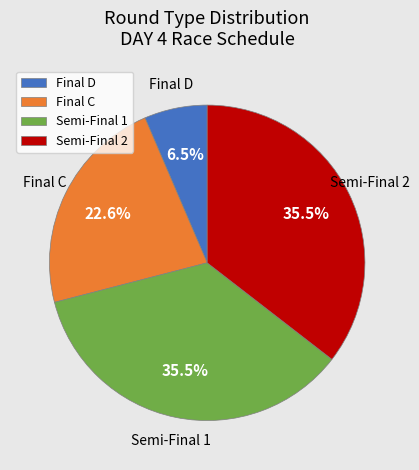

Which has a higher value, Semi-Final 1 or Final D?

Semi-Final 1